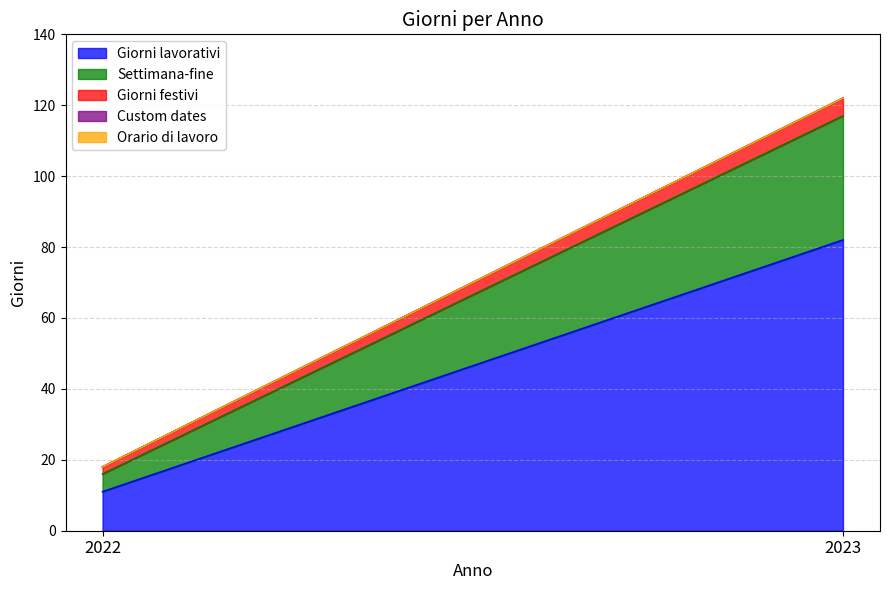

At which label does Orario di lavoro reach its peak?

2022